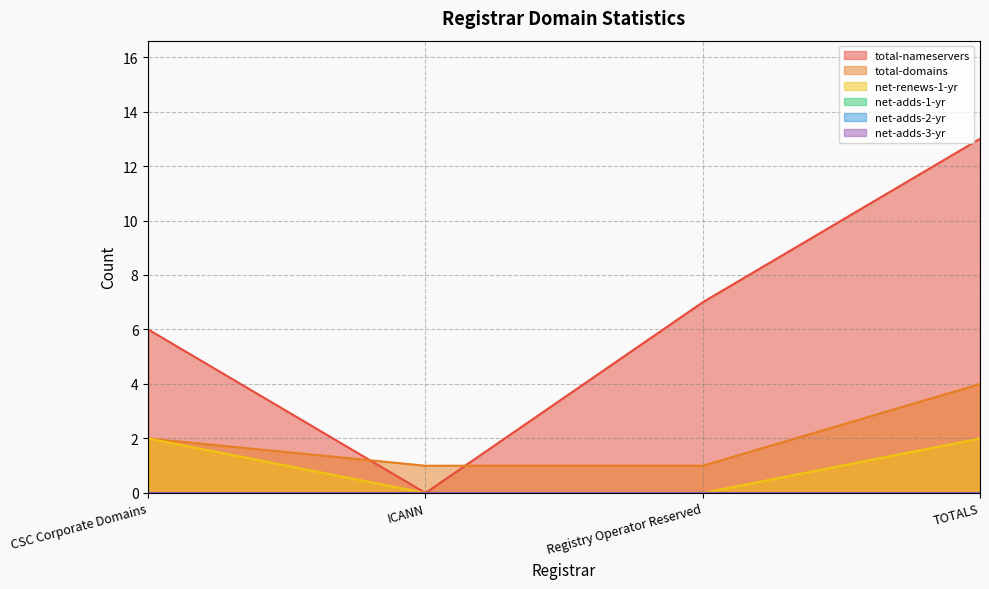

Between ICANN and CSC Corporate Domains, which is larger?

CSC Corporate Domains